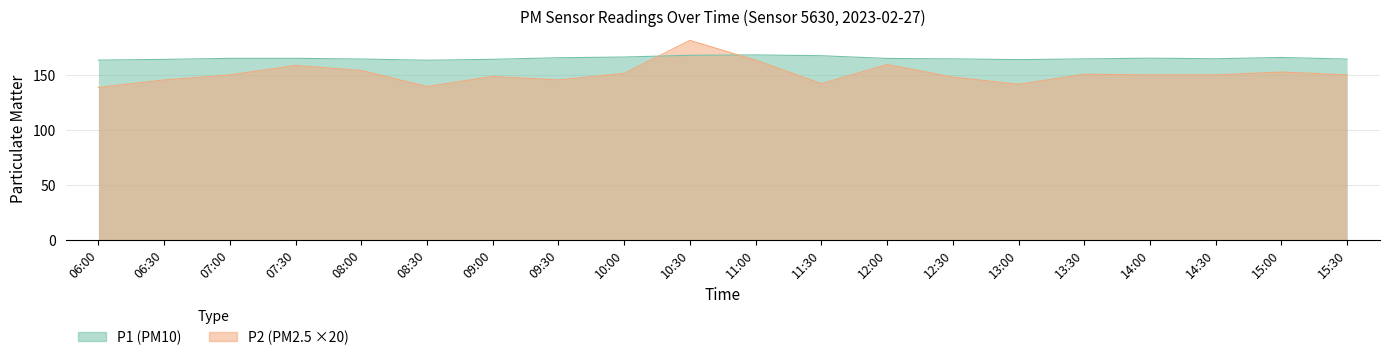

What is the spread (max minus min) of values at 07:00?

15.1